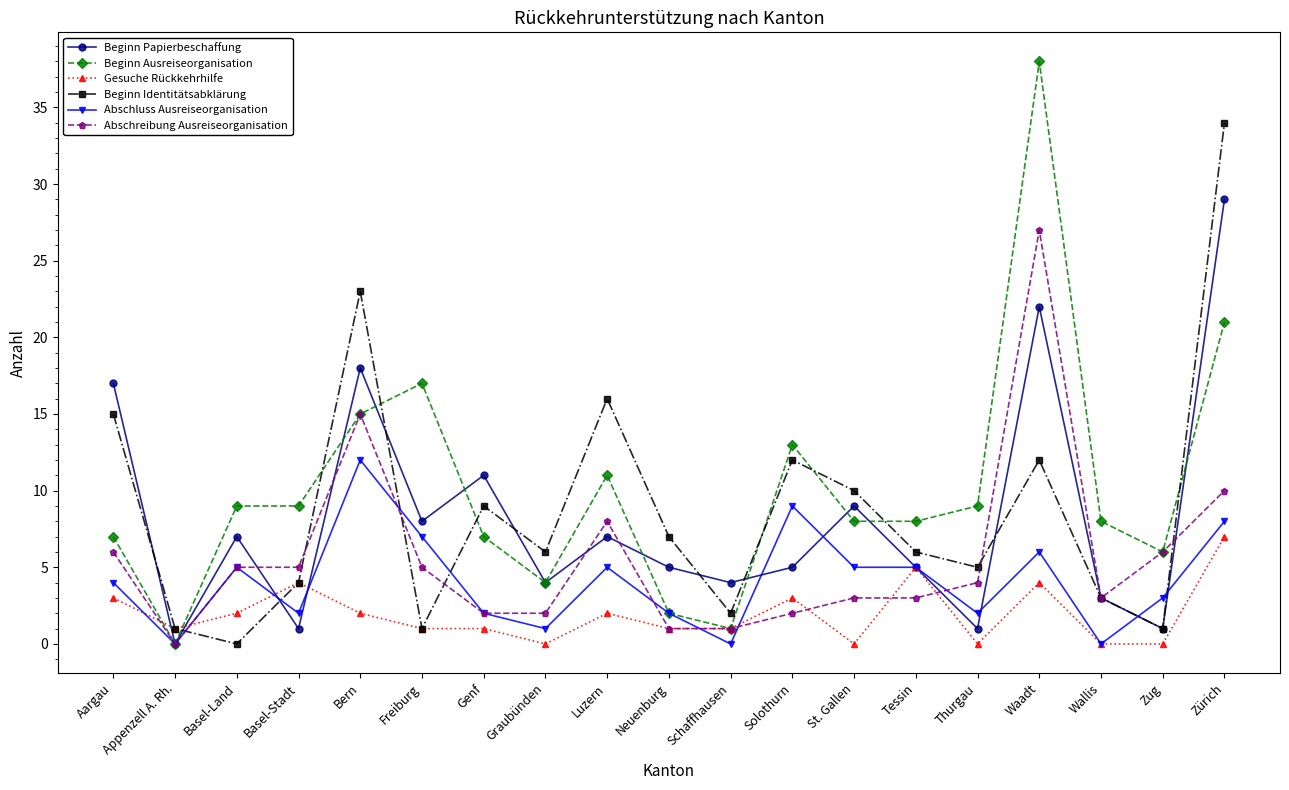

How many values in Beginn Papierbeschaffung are above zero?

18